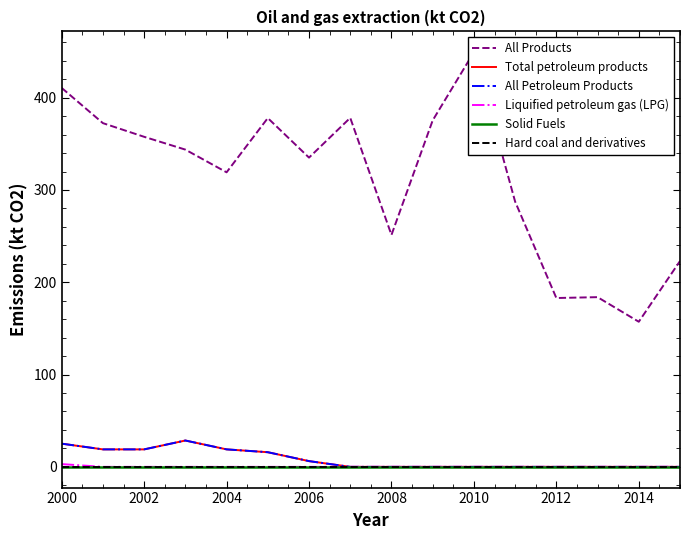

What position from the left is 2012?

13